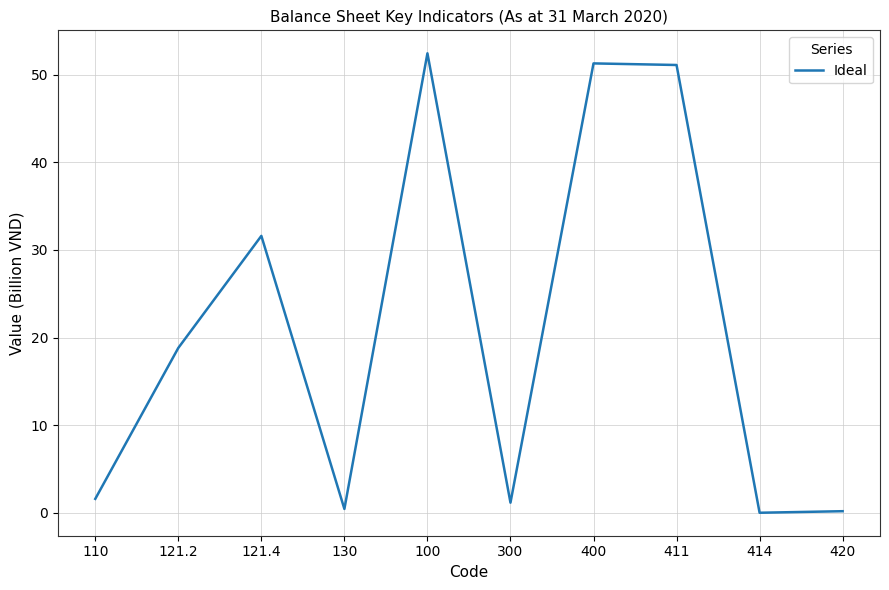

How many series are shown in this chart?

1